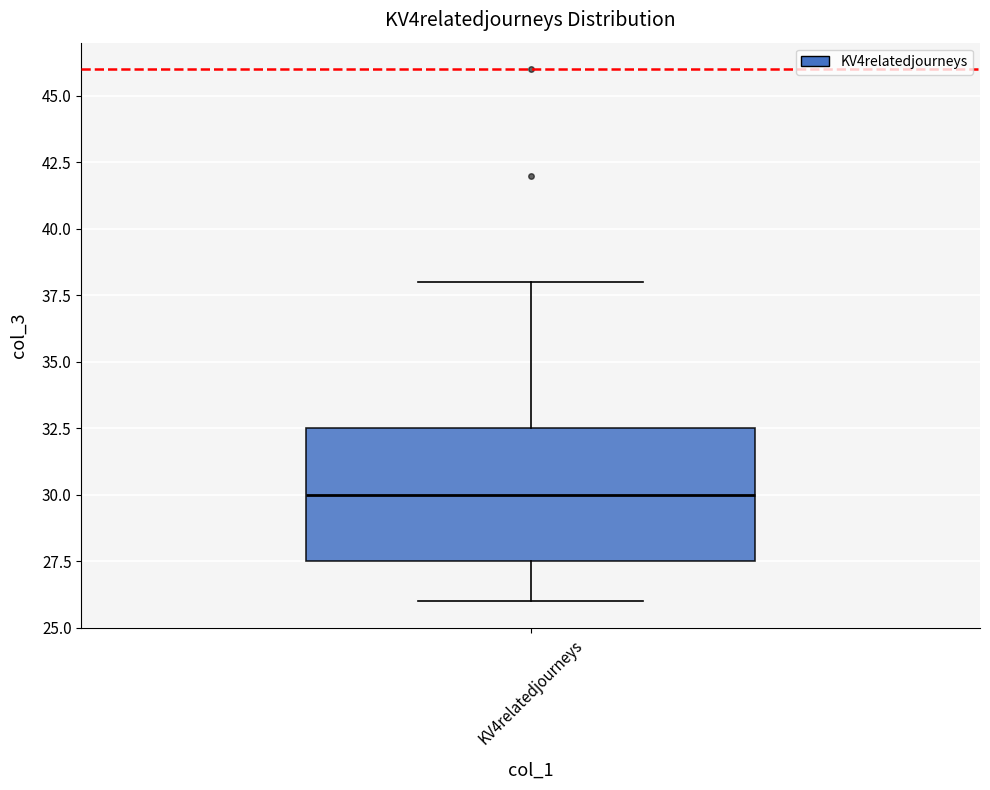

Where is the lower edge of the box for KV4relatedjourneys on the y-axis? The values are not printed on the chart, so give them approximately, as read against the axis.

27.5